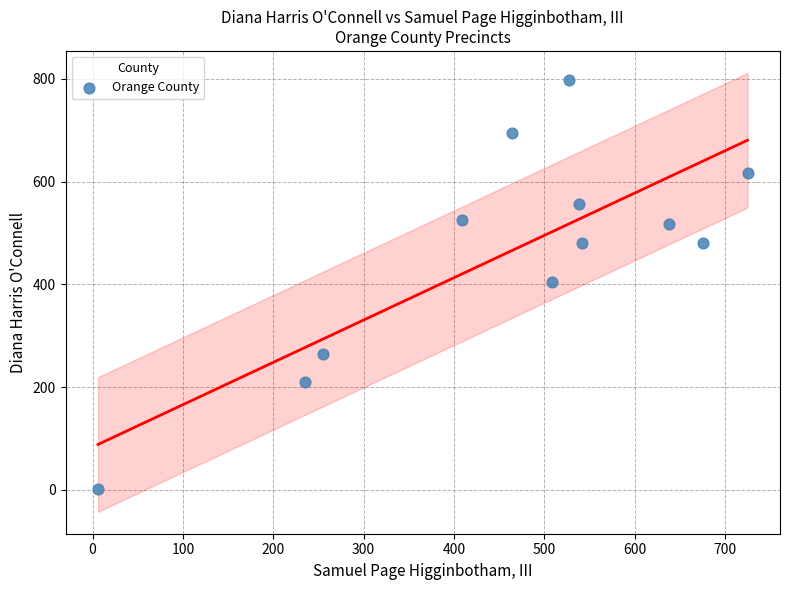

What is the range of Y values (max minus min)?

796